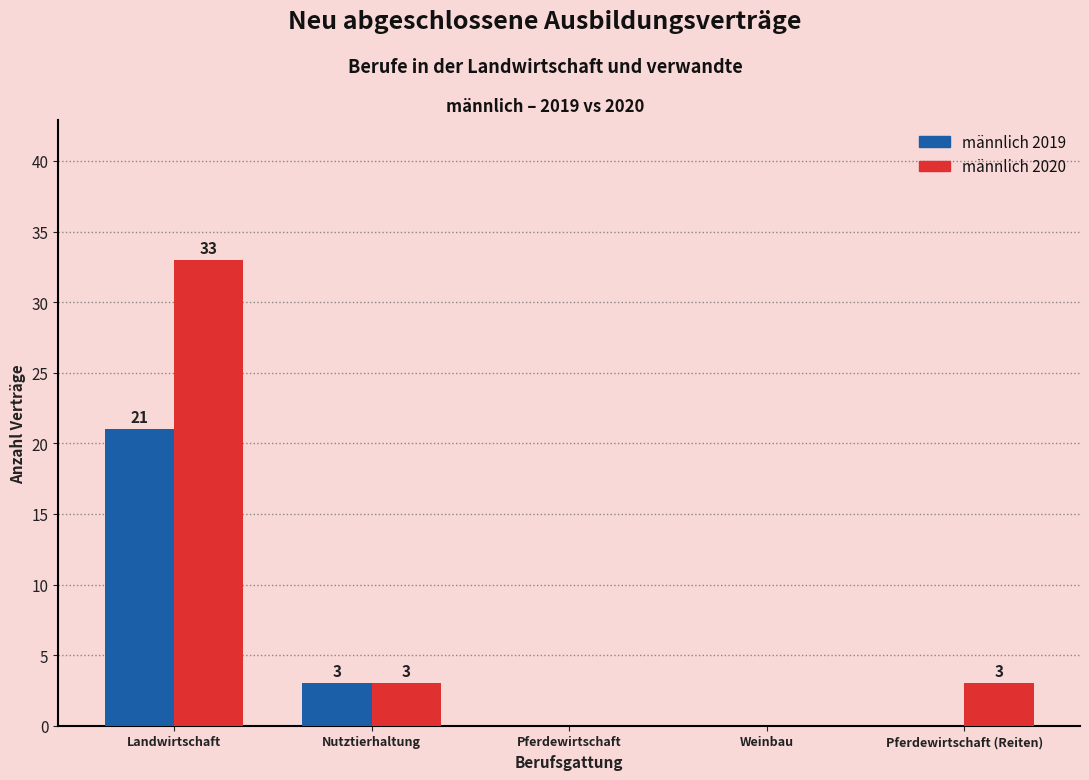

Count the number of data series in this chart.

2